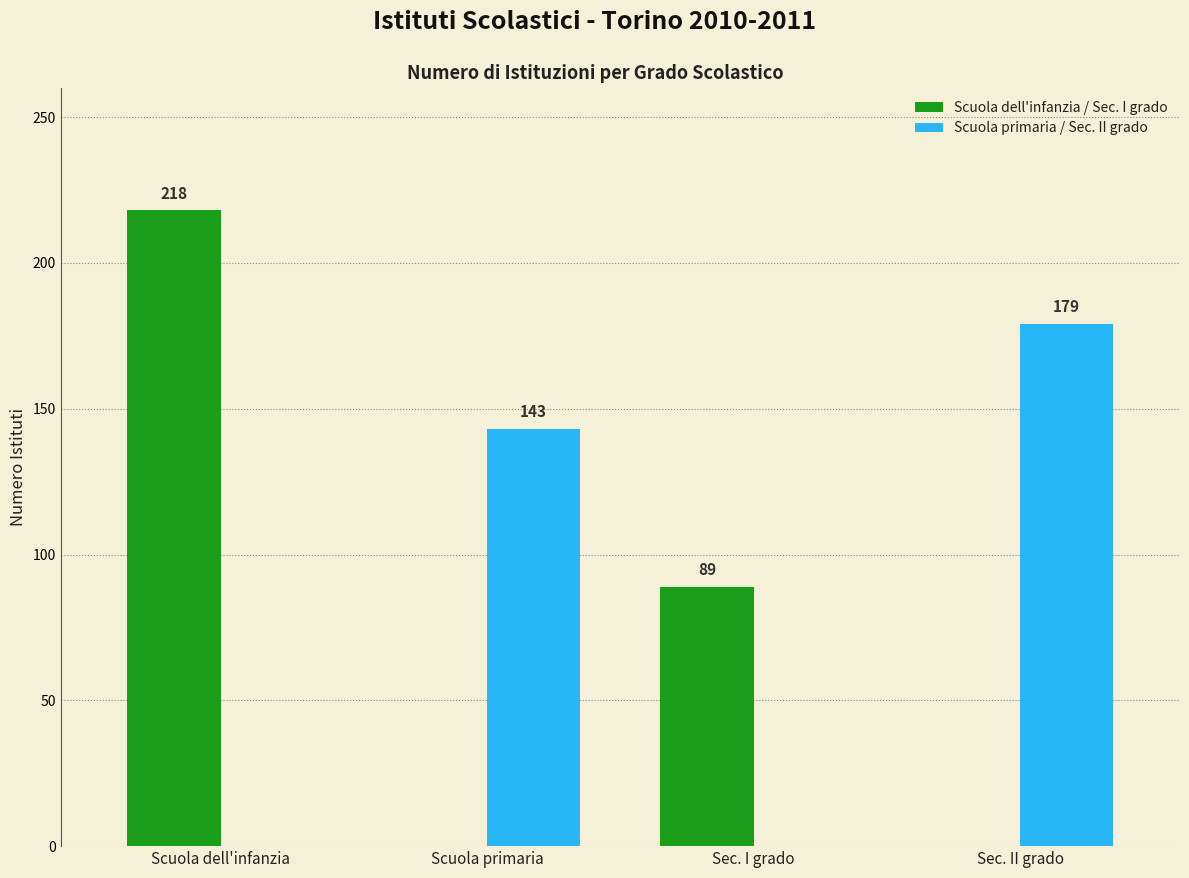

Which label corresponds to the largest value in the chart?

Scuola dell'infanzia